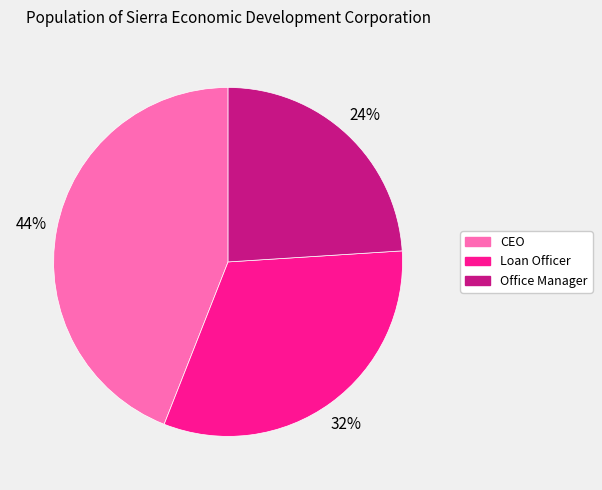

How many segments does this pie chart have?

3